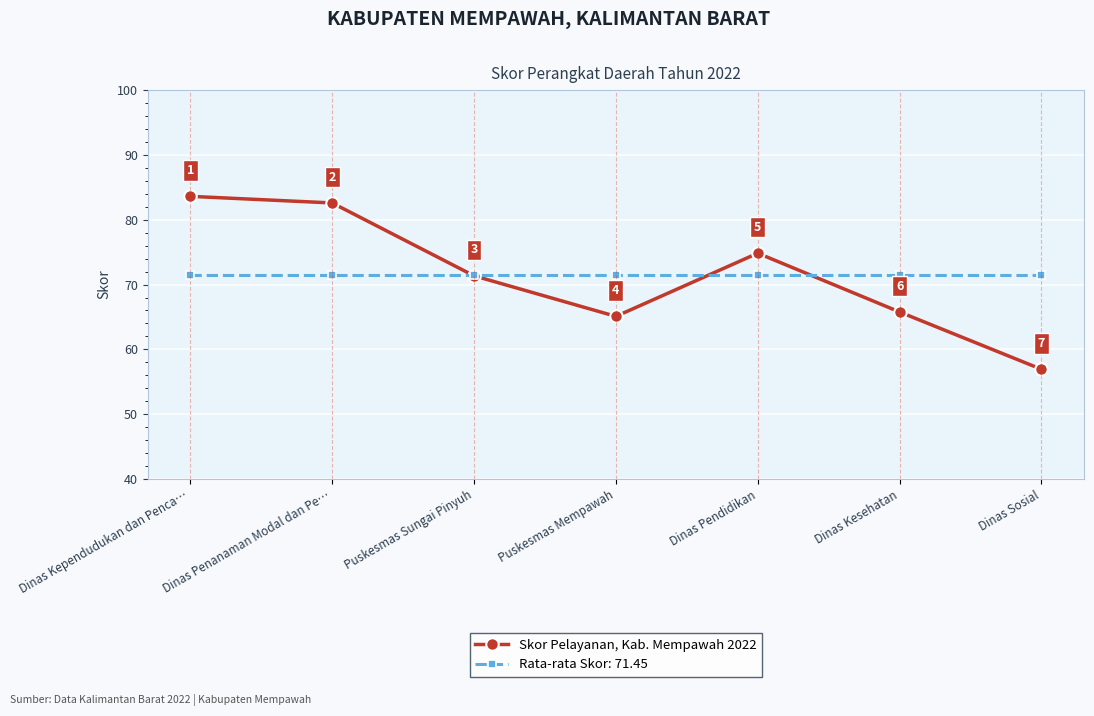

True or false: Rata-rata Skor: 71.45 has more than 2 interior local peaks.

False